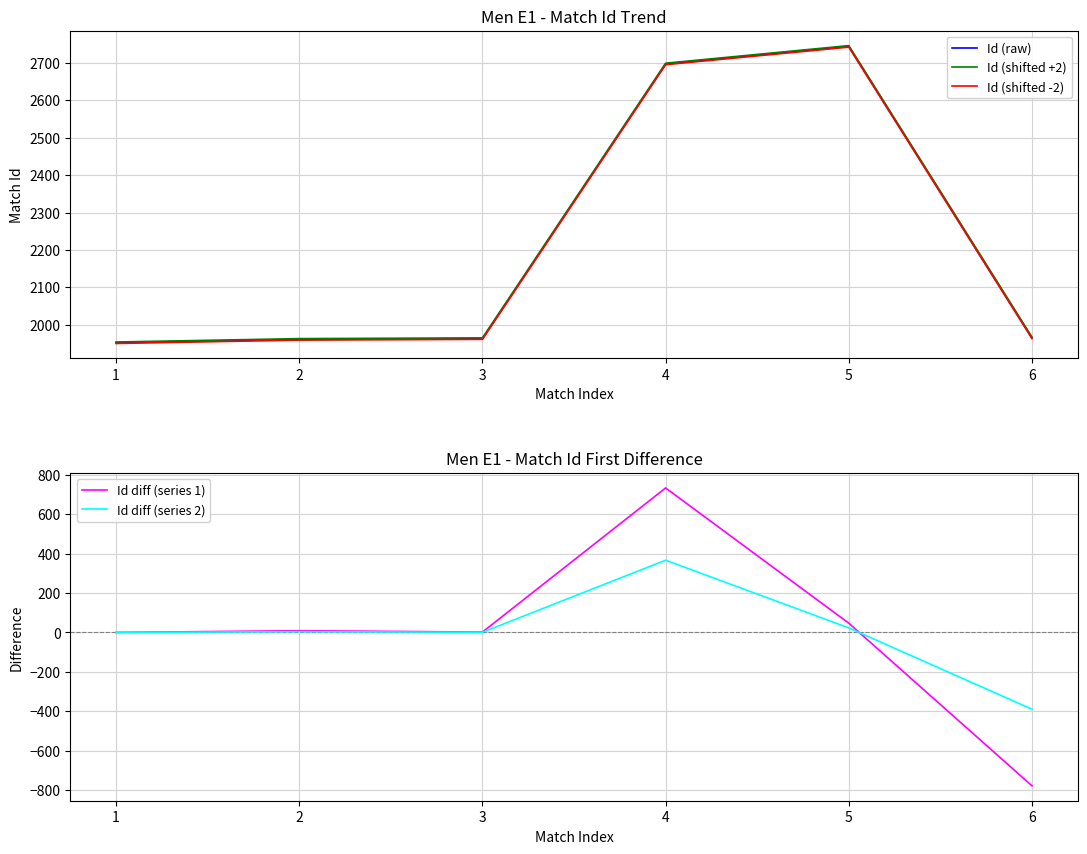

True or false: Id (shifted +2) and Id diff (series 2) cross at least once.

False